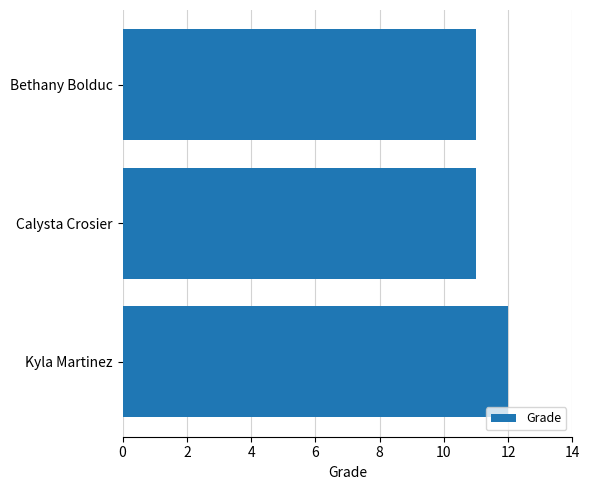

What is the label of the 2nd bar from the bottom?

Calysta Crosier